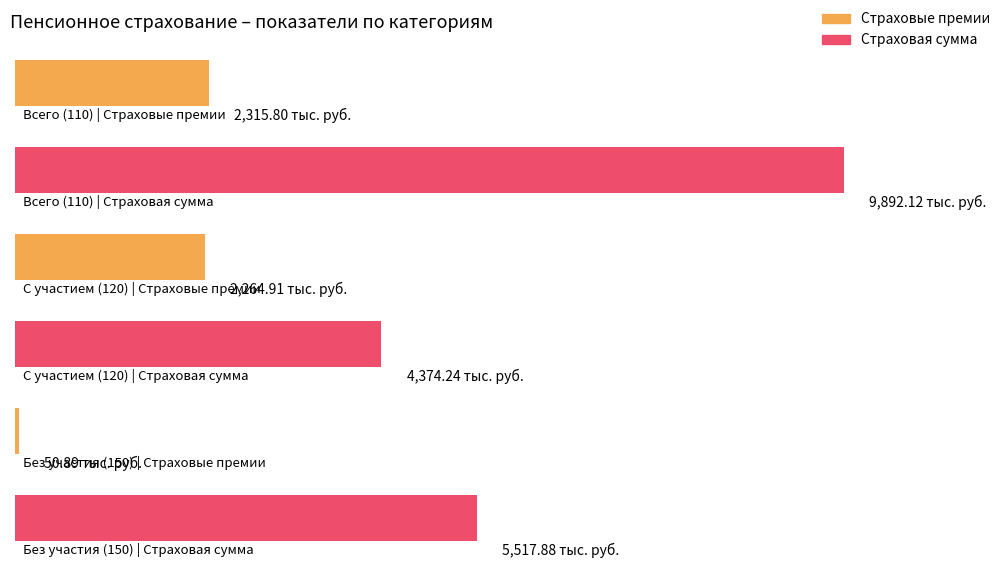

Rank the series at Пенсионное страхование – всего (110) from highest to lowest value.

Страховая сумма (тыс. руб.), Страховые премии (тыс. руб.)